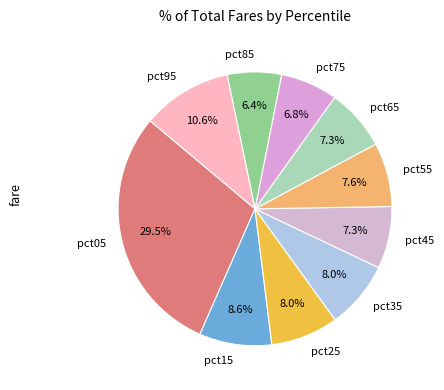

To the nearest percent, what portion does pct75 represent?

7%